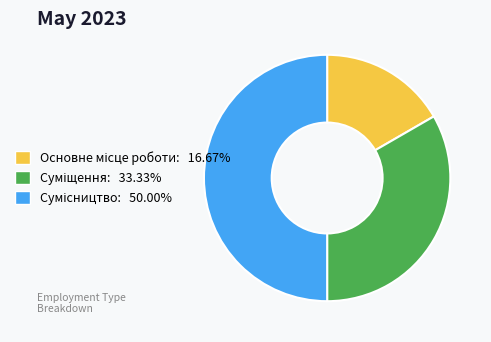

Which slice is the smallest?

Основне місце роботи